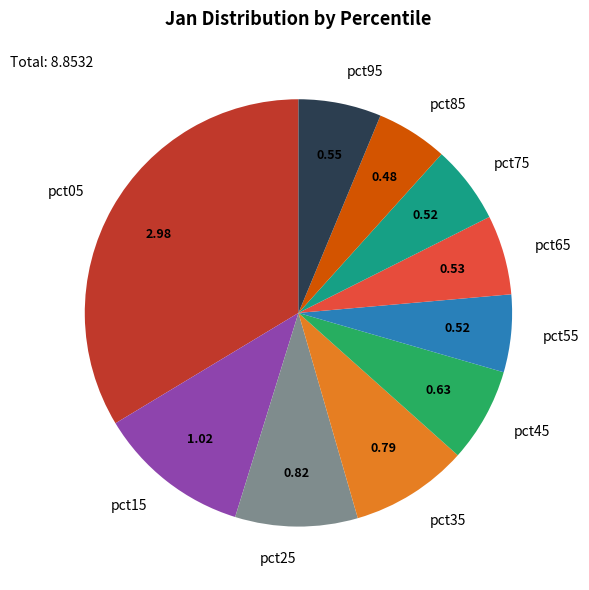

True or false: pct85 accounts for 5% of the total.

True